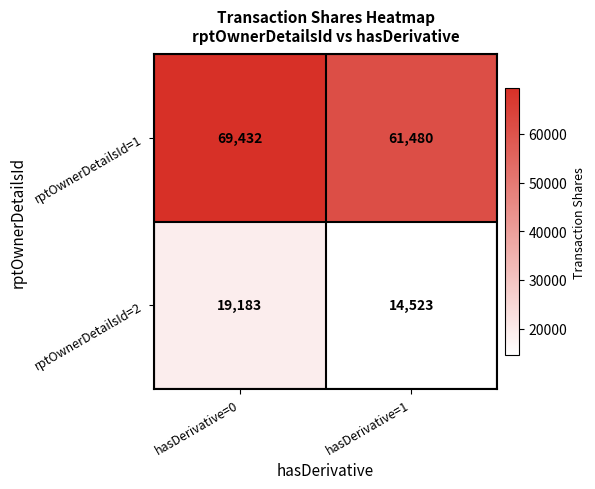

What is the sum of the rptOwnerDetailsId=1 values at hasDerivative=1 and hasDerivative=0?

130912